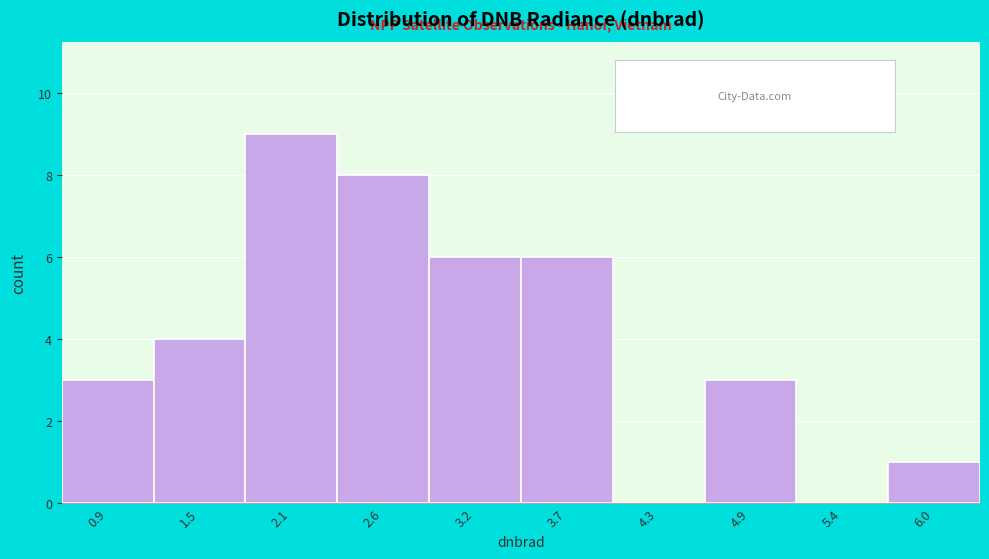

Reading left to right, list every bar in this chart as the range it spans on the x-axis followed by its height. Neither the bar edges nor the heights are printed on the chart, so give them approximately, as read against the axes.

0.6 to 1.2: 3
1.2 to 1.8: 4
1.8 to 2.3: 9
2.3 to 2.9: 8
2.9 to 3.5: 6
3.5 to 4.0: 6
4.0 to 4.6: 0
4.6 to 5.1: 3
5.1 to 5.7: 0
5.7 to 6.3: 1